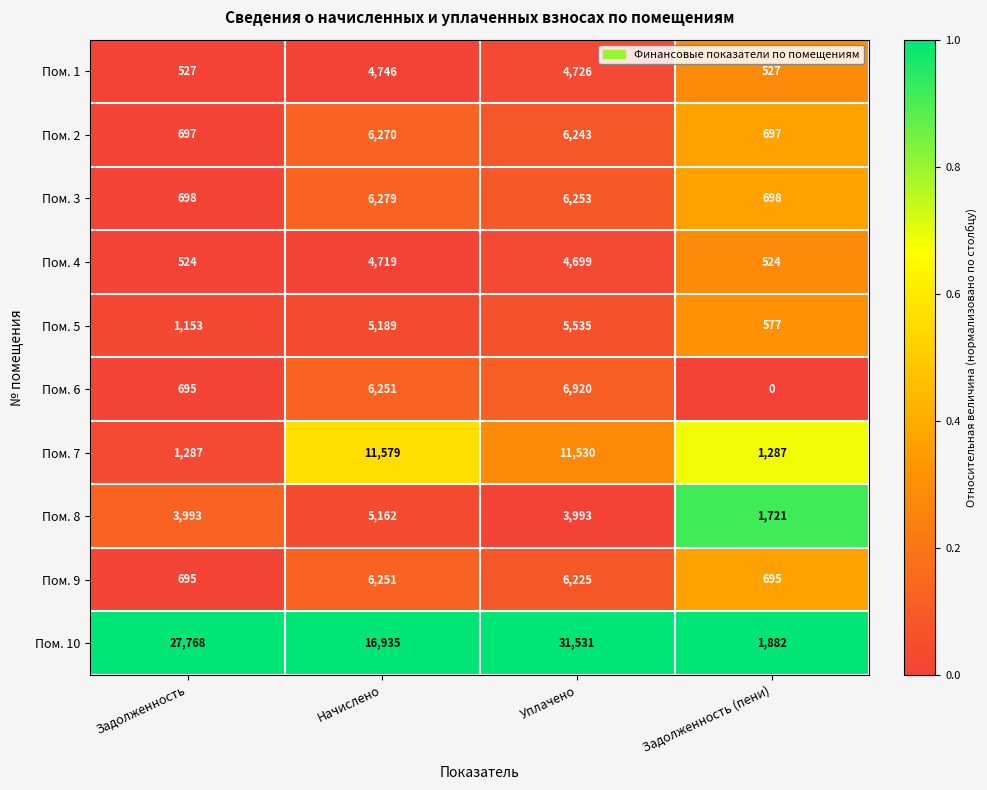

Where does the Пом. 4 series first go above 4699?

Начислено